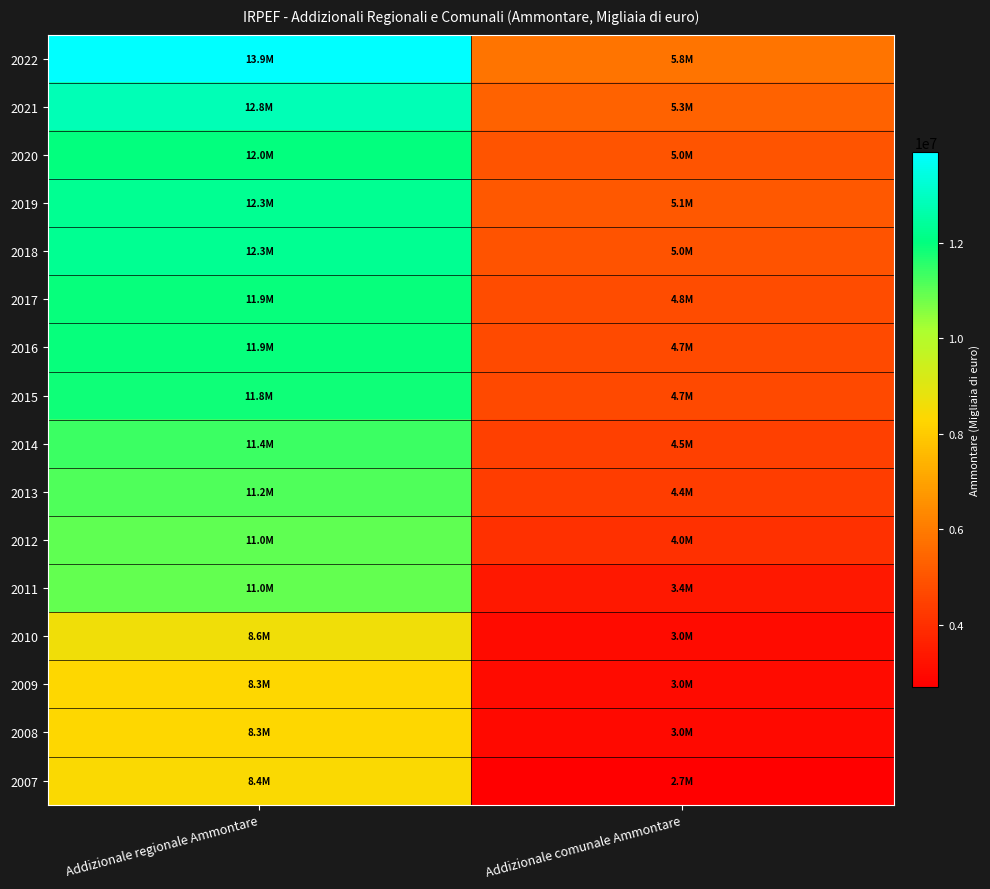

Reading right to left, extract all data points from this chart.

2022: Addizionale comunale Ammontare=5814934.0	Addizionale regionale Ammontare=13899591.0
2021: Addizionale comunale Ammontare=5345190.0	Addizionale regionale Ammontare=12826191.0
2020: Addizionale comunale Ammontare=4992228.0	Addizionale regionale Ammontare=11988150.0
2019: Addizionale comunale Ammontare=5071640.0	Addizionale regionale Ammontare=12311328.0
2018: Addizionale comunale Ammontare=4962954.0	Addizionale regionale Ammontare=12314502.0
2017: Addizionale comunale Ammontare=4789878.0	Addizionale regionale Ammontare=11944232.0
2016: Addizionale comunale Ammontare=4749799.0	Addizionale regionale Ammontare=11948278.0
2015: Addizionale comunale Ammontare=4709261.0	Addizionale regionale Ammontare=11847263.0
2014: Addizionale comunale Ammontare=4483485.0	Addizionale regionale Ammontare=11383548.0
2013: Addizionale comunale Ammontare=4372641.0	Addizionale regionale Ammontare=11178998.0
2012: Addizionale comunale Ammontare=4016135.6	Addizionale regionale Ammontare=11009520.6
2011: Addizionale comunale Ammontare=3358983.0	Addizionale regionale Ammontare=10958955.0
2010: Addizionale comunale Ammontare=3021088.3	Addizionale regionale Ammontare=8633217.2
2009: Addizionale comunale Ammontare=3009818.6	Addizionale regionale Ammontare=8326446.8
2008: Addizionale comunale Ammontare=2976678.9	Addizionale regionale Ammontare=8312889.4
2007: Addizionale comunale Ammontare=2697186.8	Addizionale regionale Ammontare=8386517.4